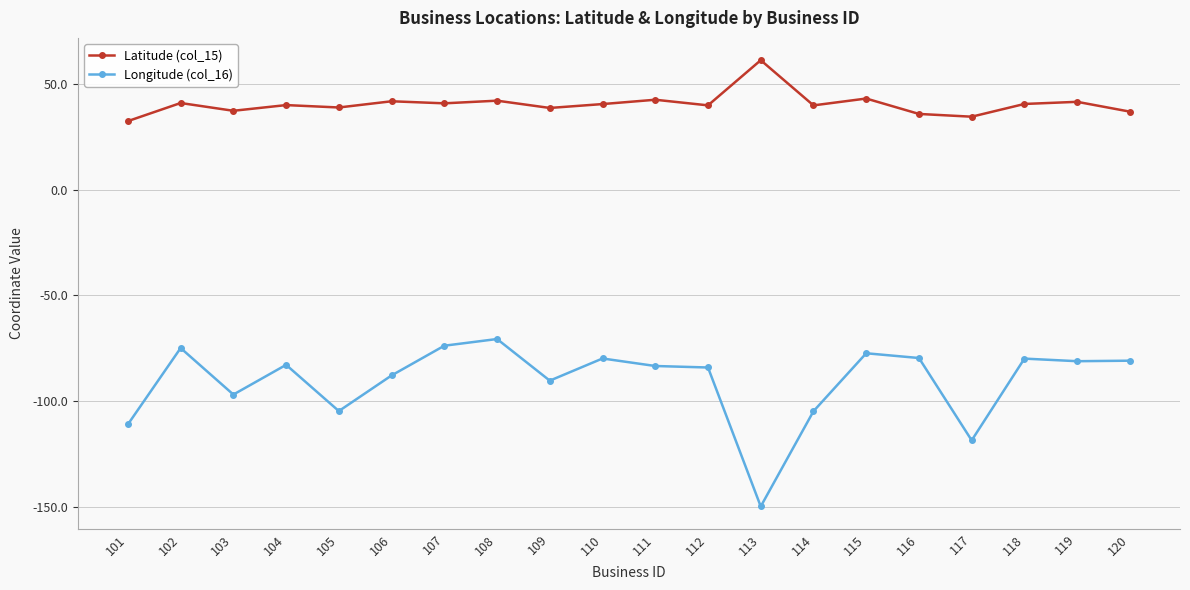

What is the difference between the second highest and second lowest values in the Longitude (col_16) series?

44.8